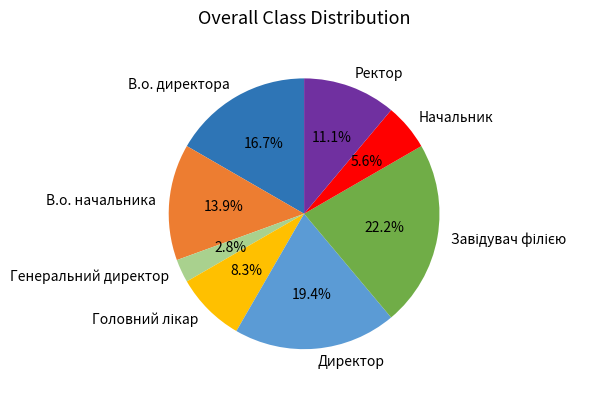

Does any single category account for the majority?

No